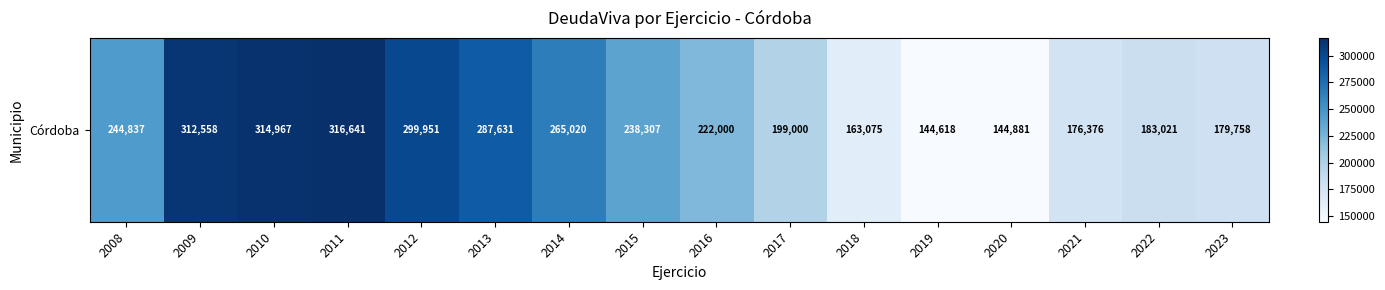

Reading left to right, list all the values displayed in this chart.

244837	312558	314967	316641	299951	287631	265020	238307	222000	199000	163075	144618	144881	176376	183021	179758